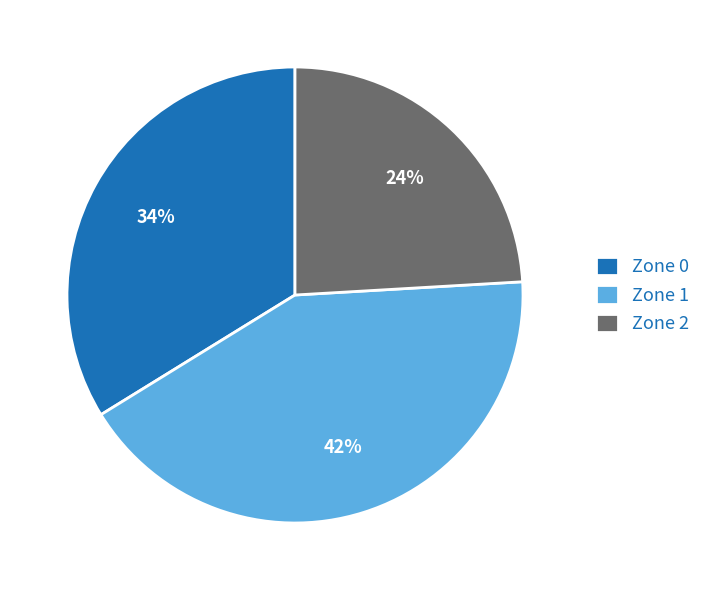

Rank the categories by value from lowest to highest.

Zone 2, Zone 0, Zone 1